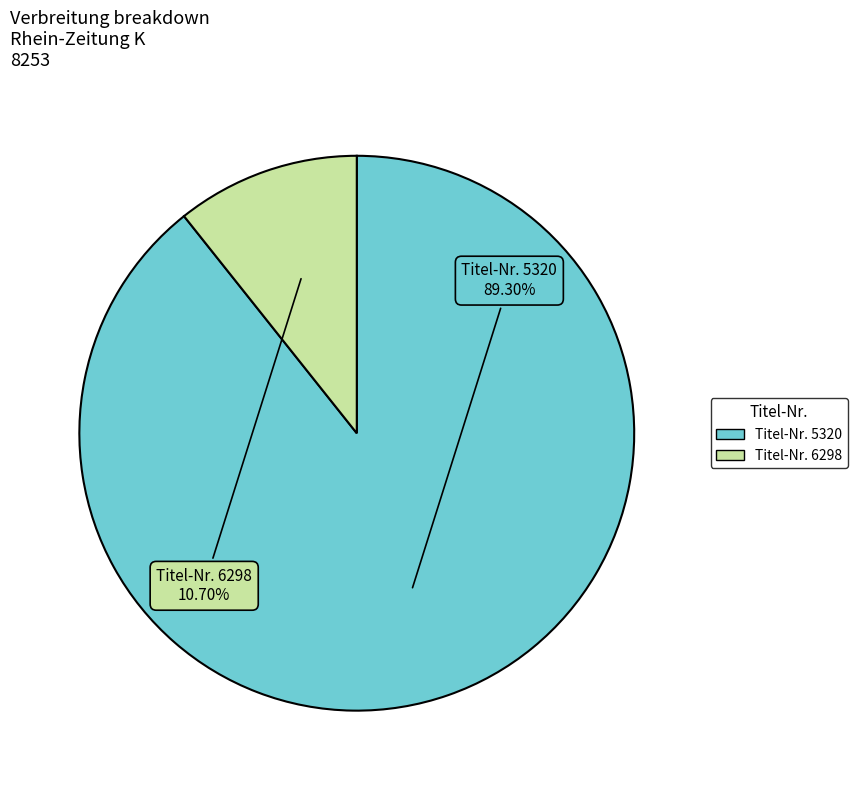

Does any single category account for the majority?

Yes